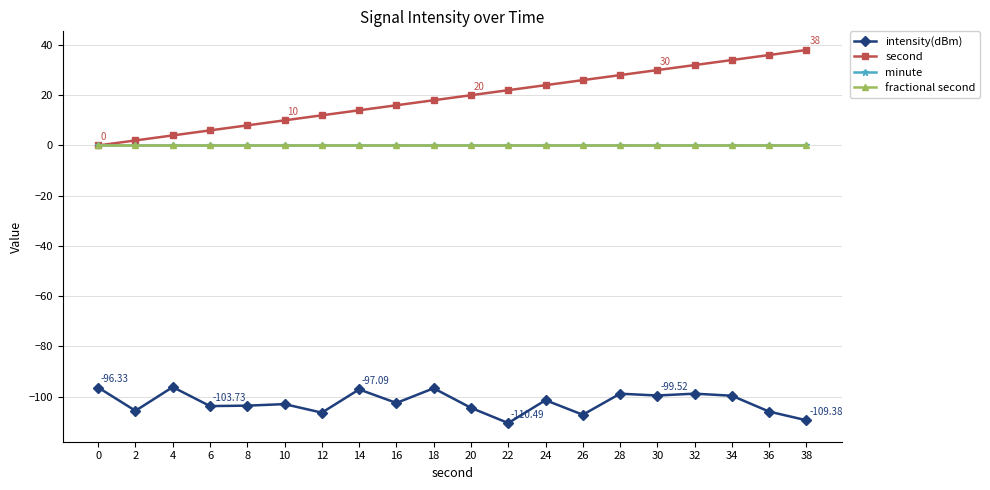

Is this an area chart (filled region under the line)?

No